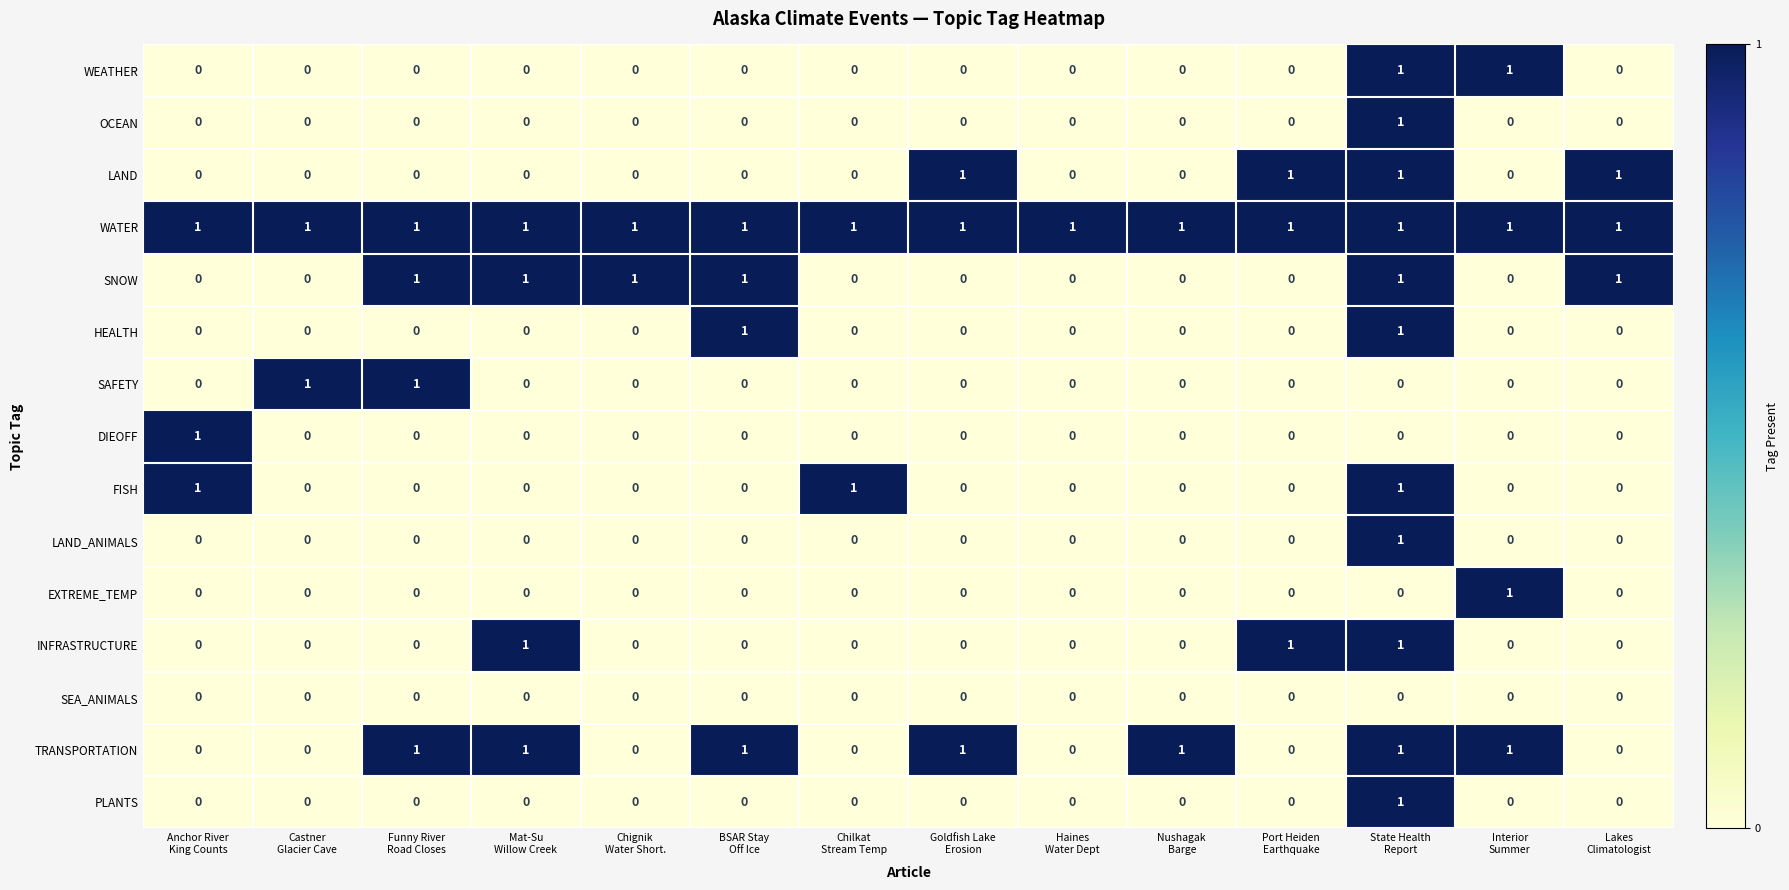

At how many categories does at least one series exceed 0?

14